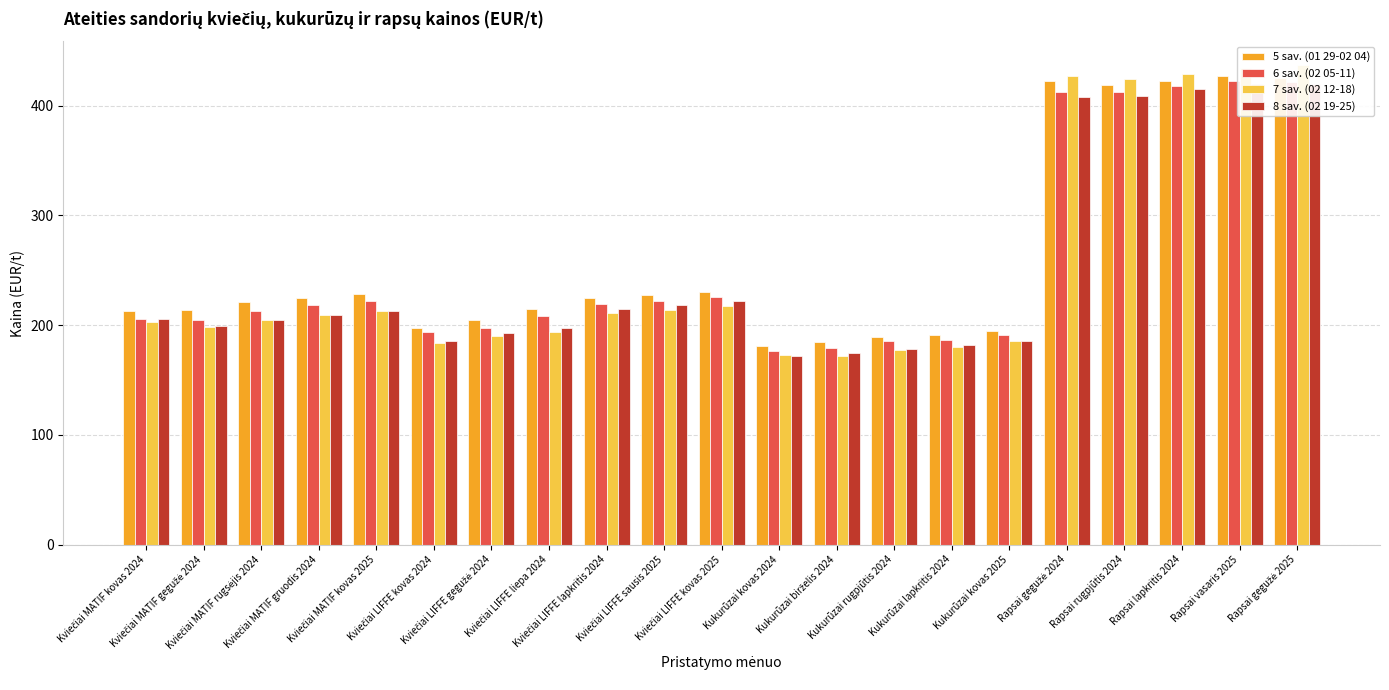

What is the smallest value displayed?

171.8